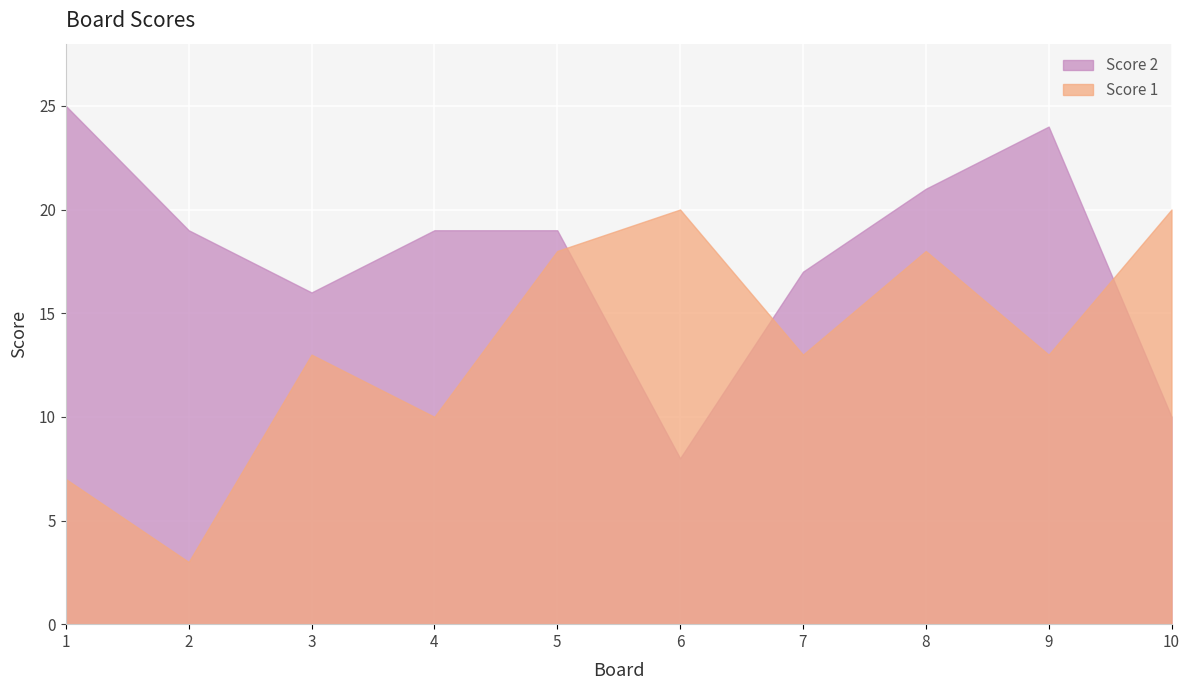

In Score 2, how many points are higher than both neighbors (excluding endpoints)?

1